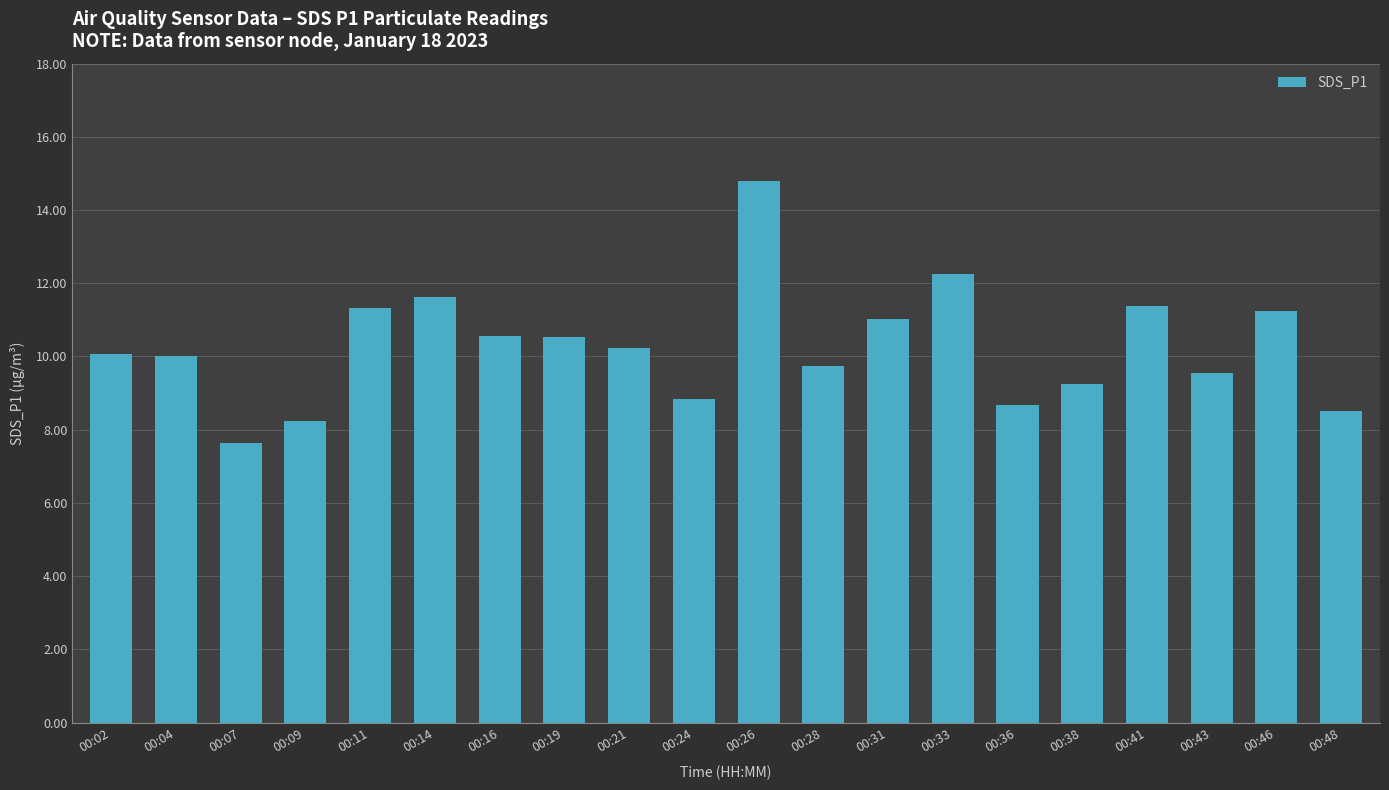

What is the sum of the values at 00:48 and 00:43?

18.1